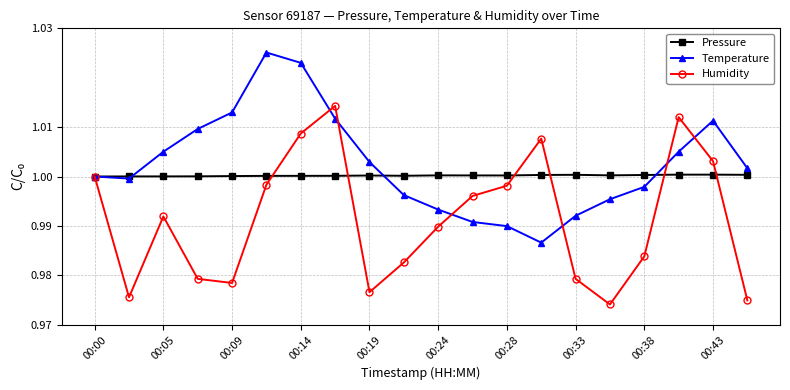

List the series in order of their overall mean, highest first.

Temperature, Pressure, Humidity